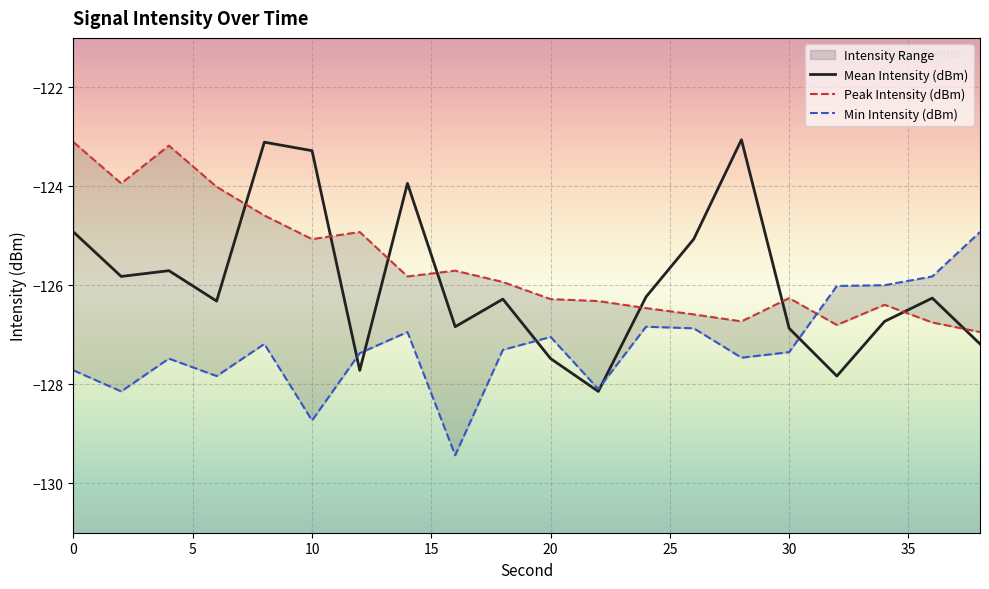

Is it true that Min Intensity (dBm) equals -48.4 at 6?

False